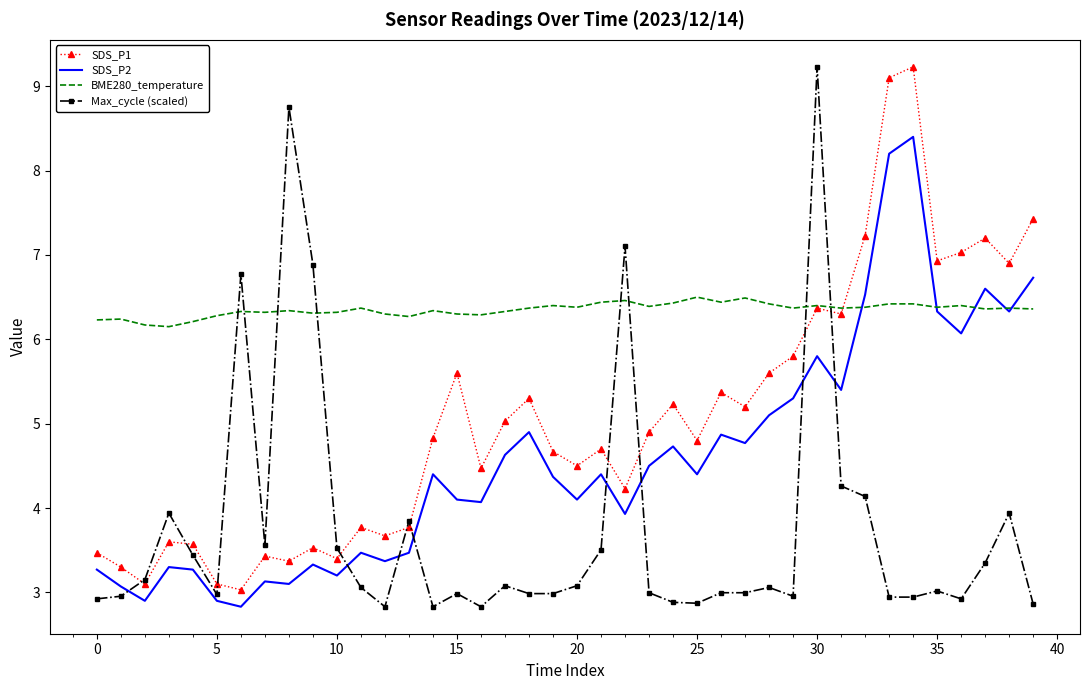

Which series has the largest total across all categories?

BME280_temperature